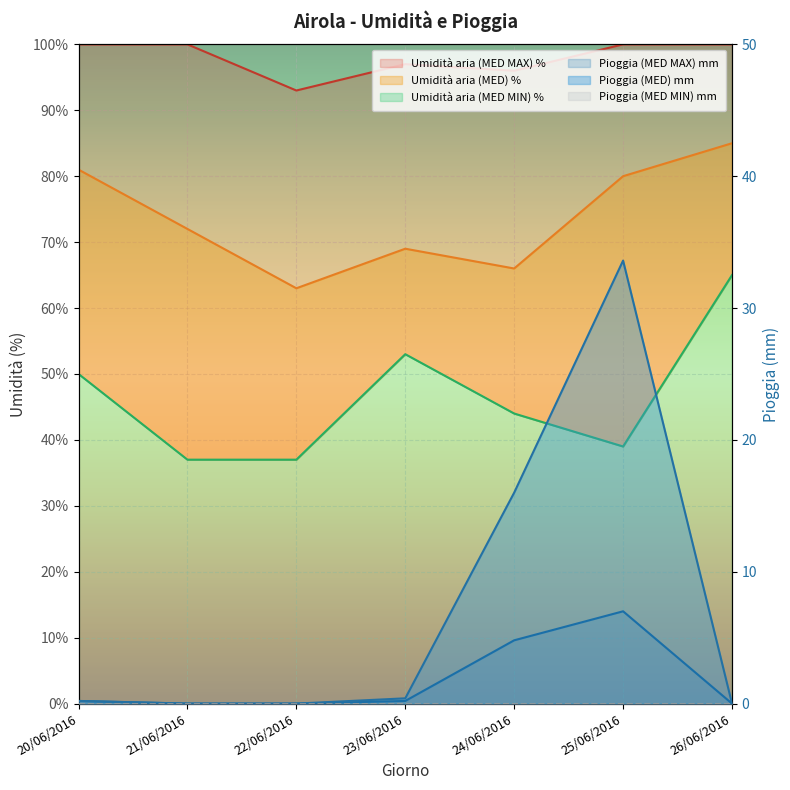

What is the label of the 2nd point from the left?

21/06/2016